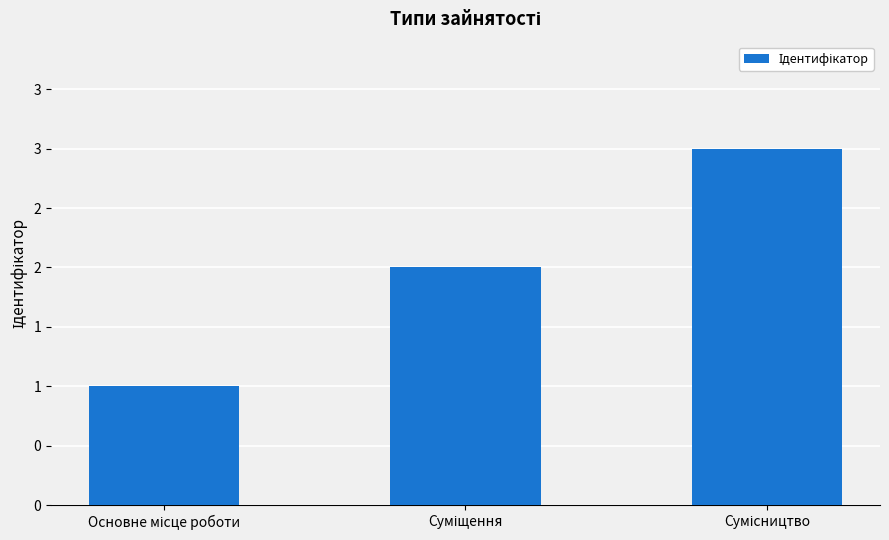

At which label is the value closest to 2?

Суміщення